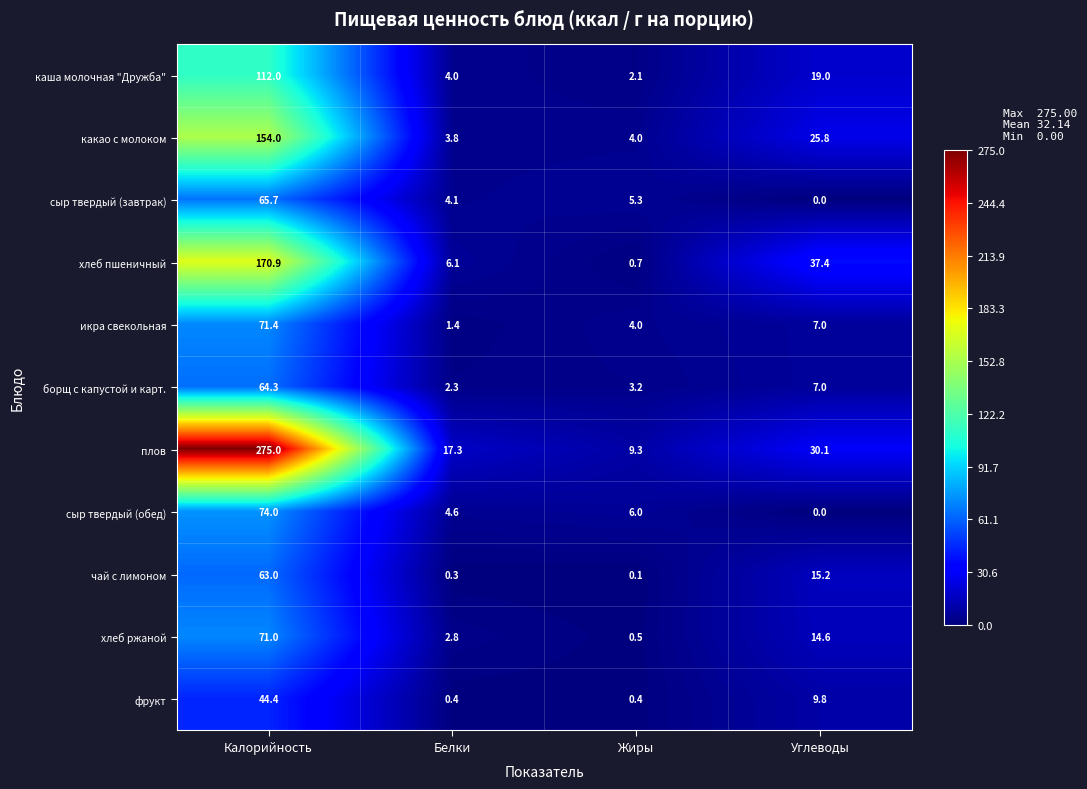

What is the greatest value displayed?

275.0